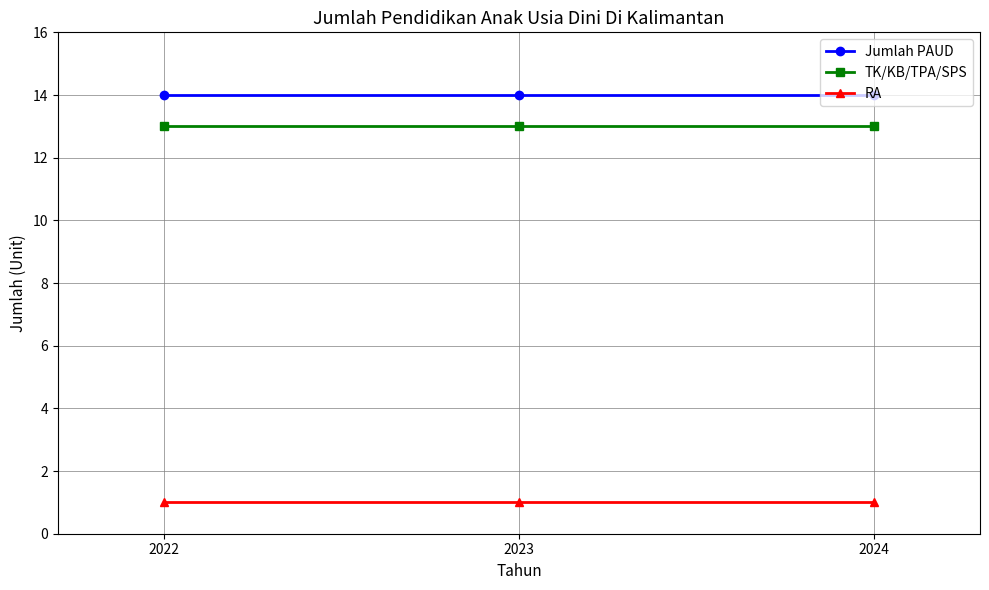

At 2022, list the series in order from smallest to largest.

RA, TK/KB/TPA/SPS, Jumlah PAUD